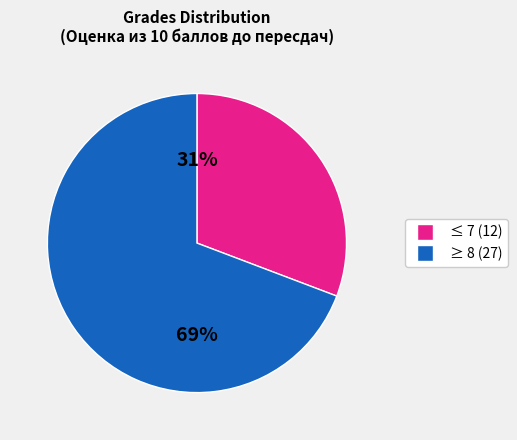

Count the number of slices in the pie.

2